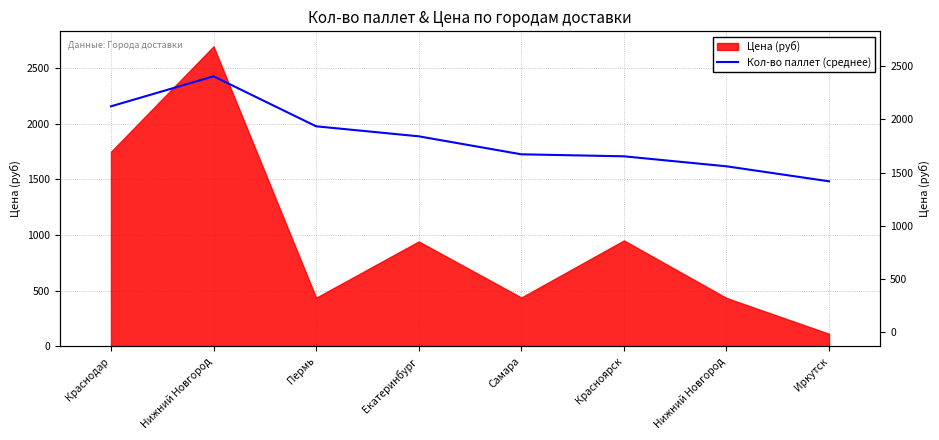

What is the label of the 4th point from the left?

Екатеринбург